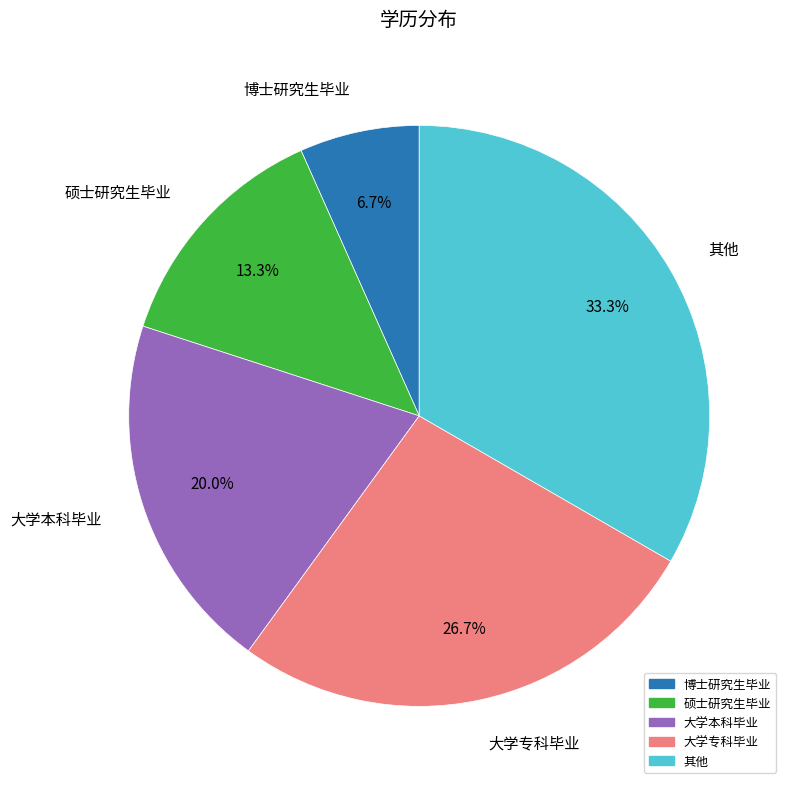

Is it true that 硕士研究生毕业 is 1% of the pie?

False